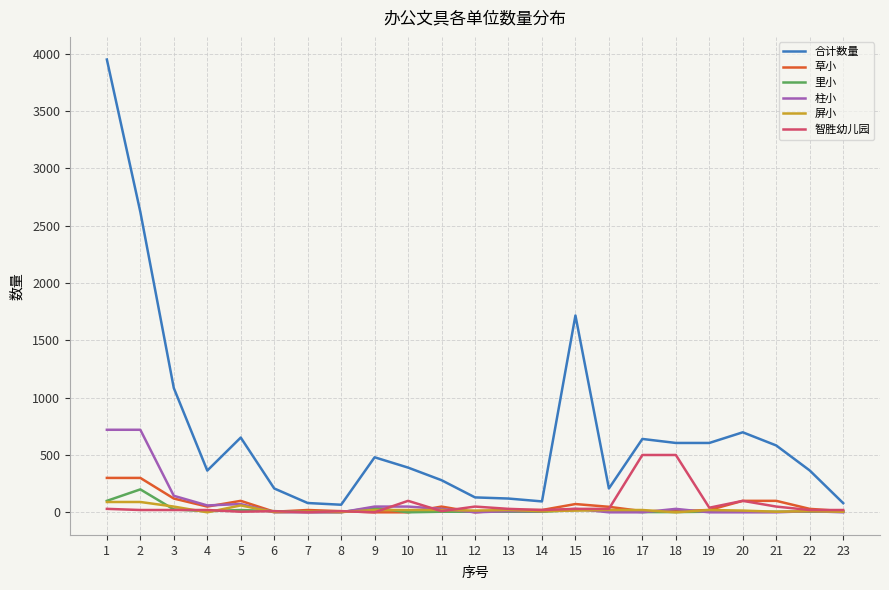

Which series ends up on top after the final intersection of 柱小 and 里小?

里小